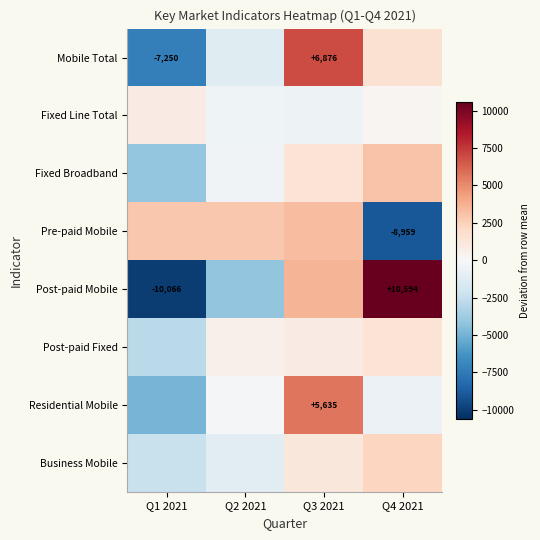

At which label does Residential Mobile first exceed -93?

Q3 2021